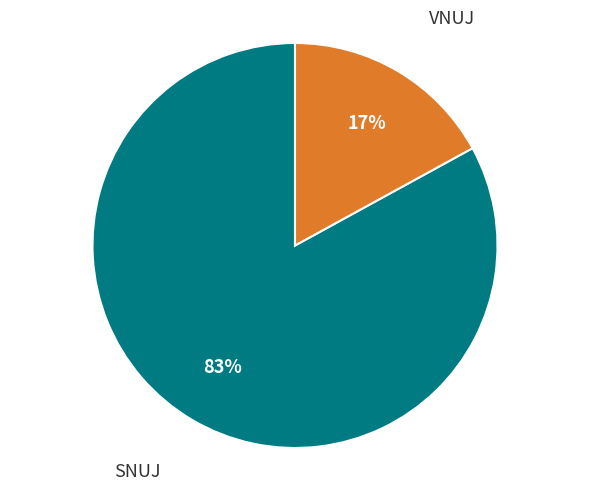

Is SNUJ the majority of the pie?

Yes